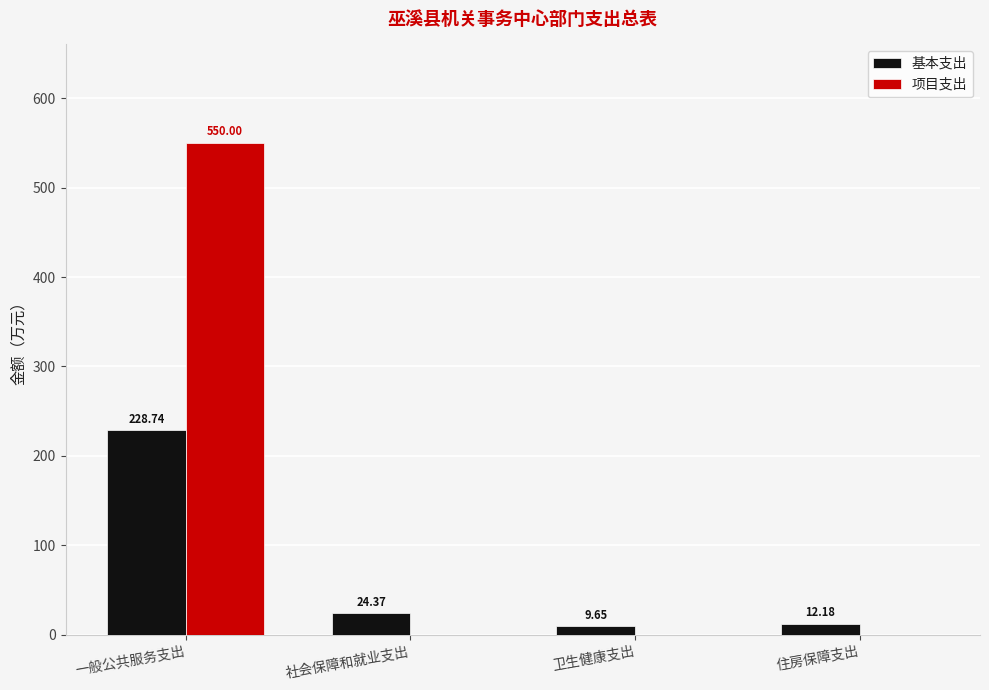

What is the sum of all 项目支出 values?

550.0